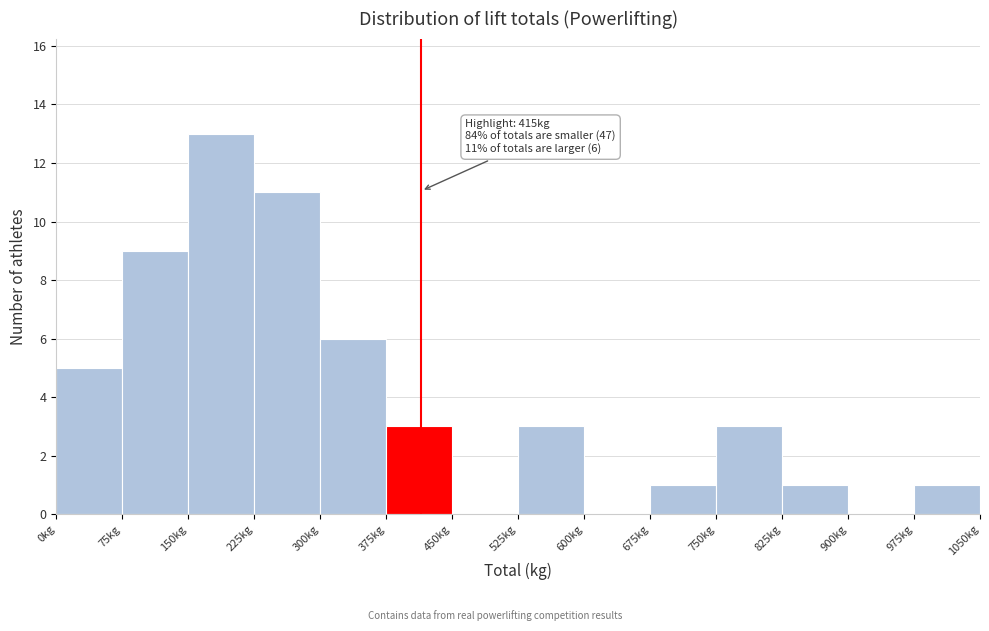

Over which range of the x-axis is the bar tallest?

150 to 225